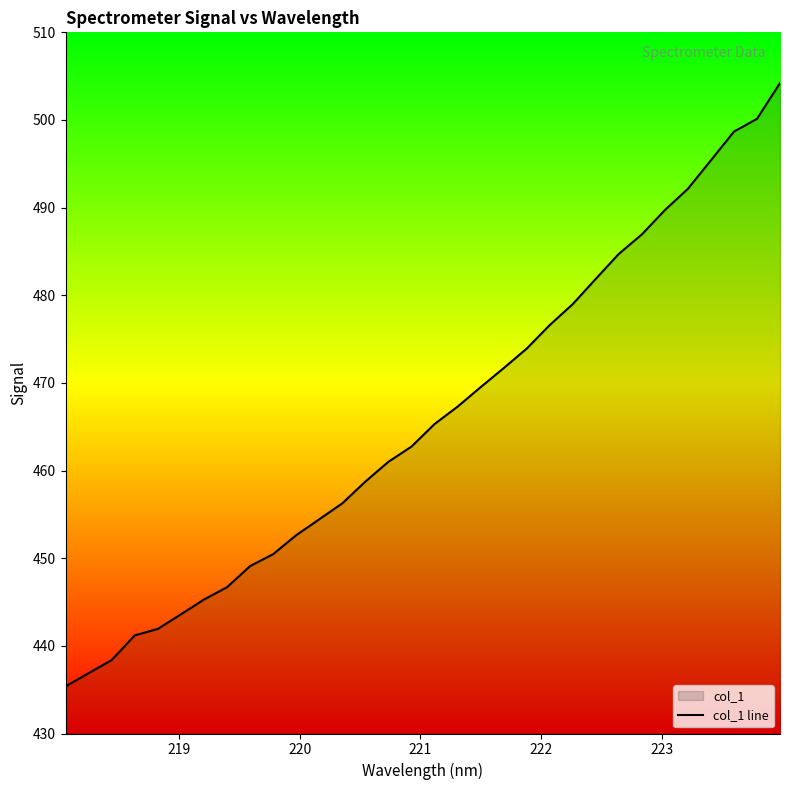

What is the difference between the second highest and minimum values?

64.8